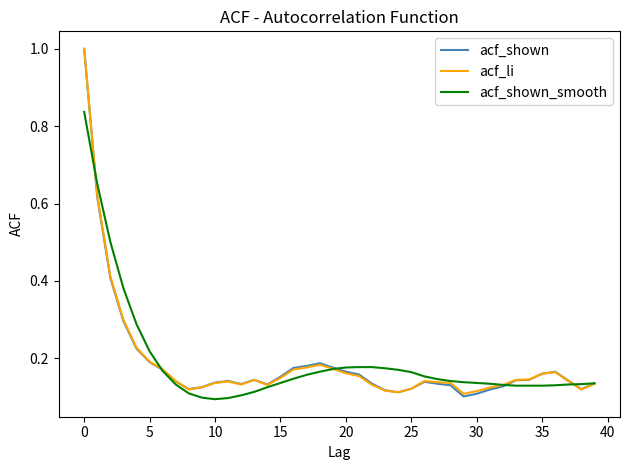

What is the maximum value shown in the chart?

1.0